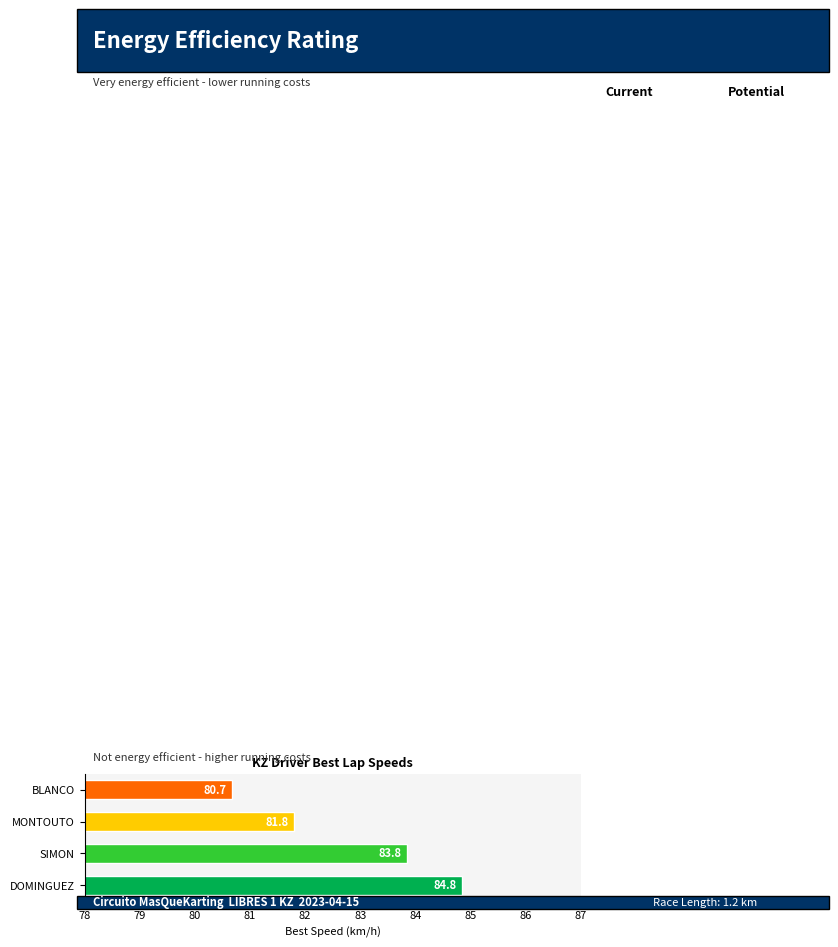

What is the difference between the second highest and second lowest values?

2.0